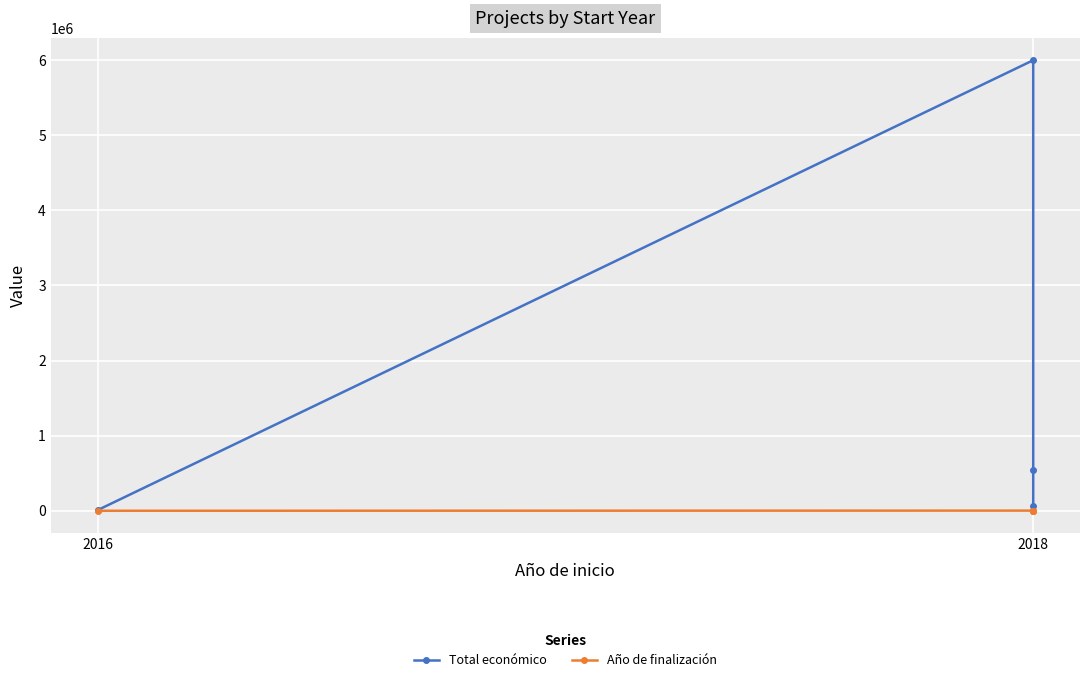

Where is the first local maximum for Año de finalización?

2018